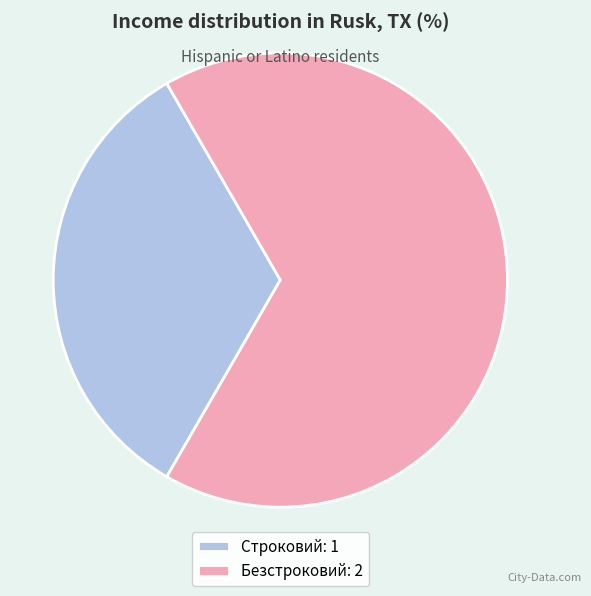

Combined, do Безстроковий: 2 and Строковий: 1 account for over 50%?

Yes